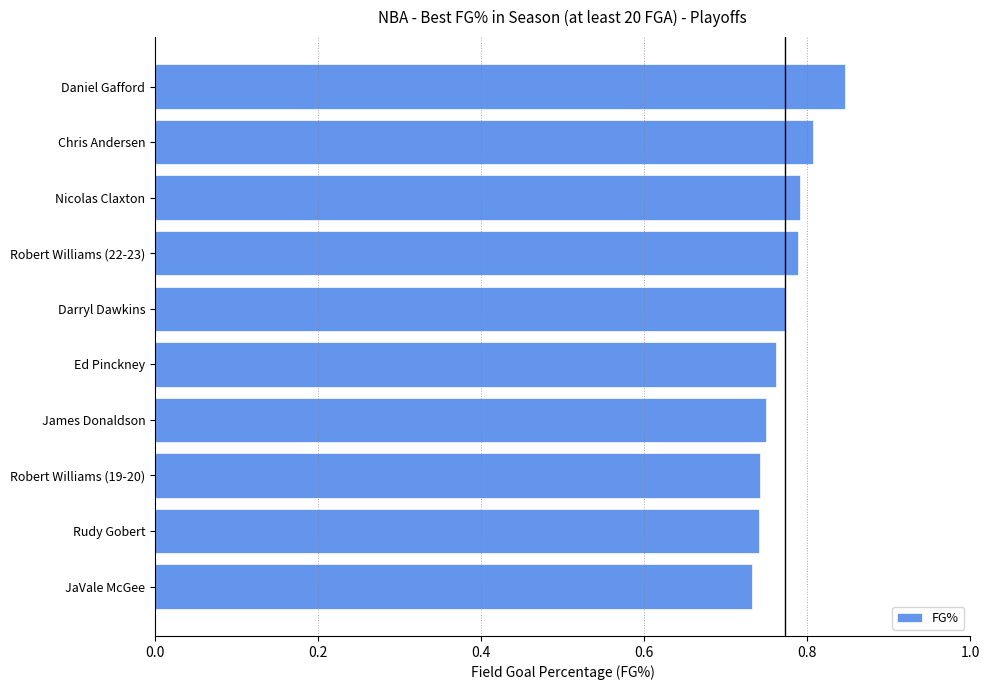

What is the label of the 7th bar from the top?

James Donaldson